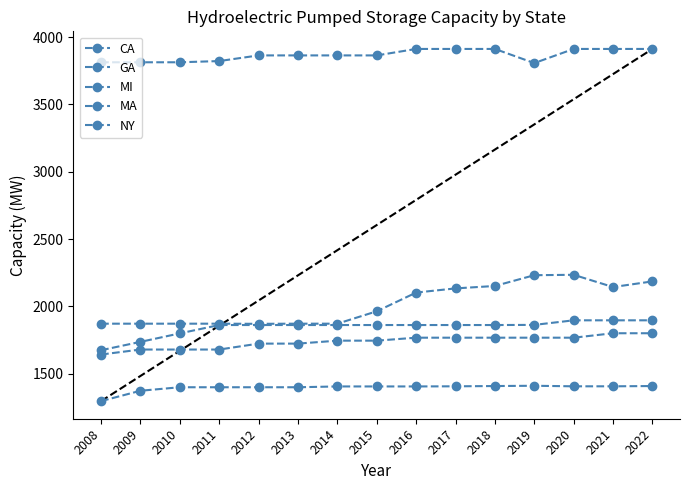

At which category does MI reach its first local valley?

2012